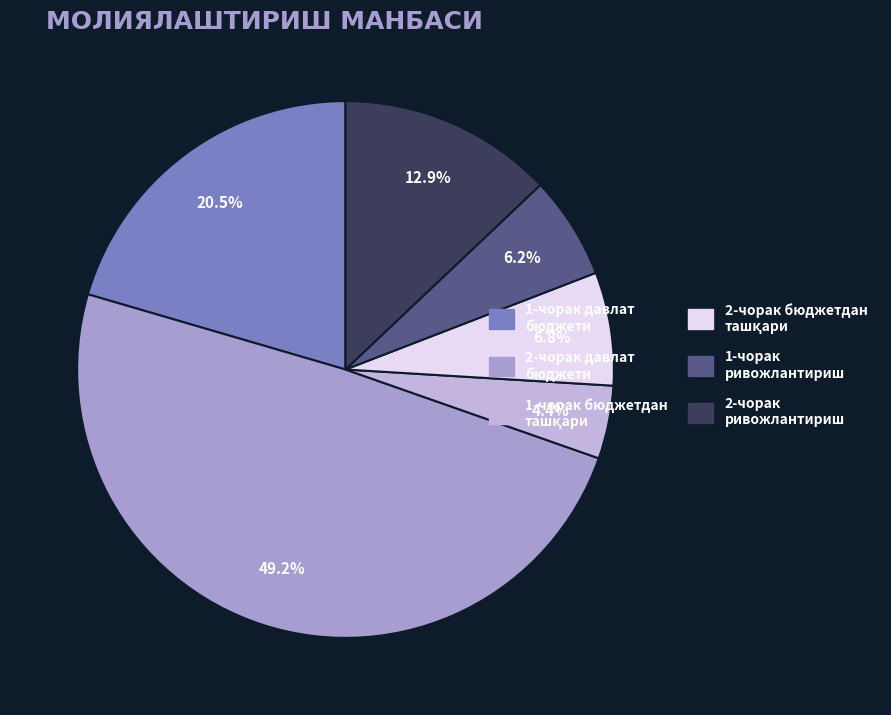

Between 1-чорак ривожлантириш and 2-чорак давлат бюджети, which is larger?

2-чорак давлат бюджети